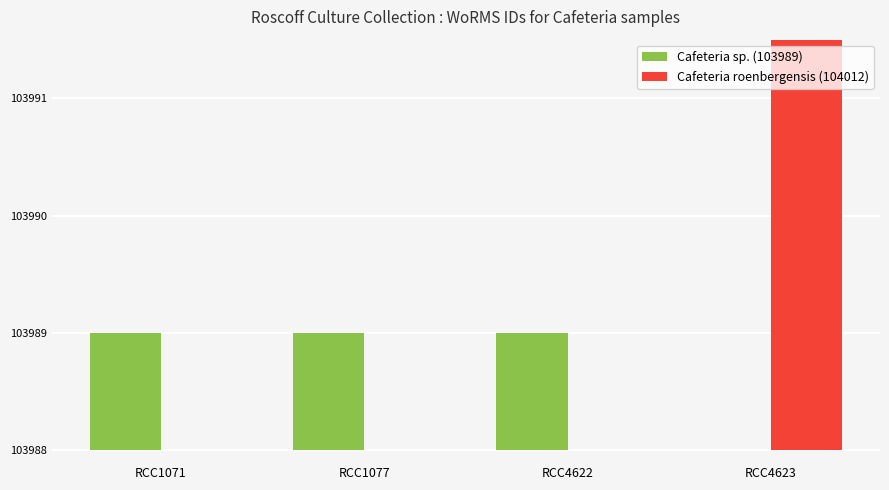

What is the total value across all series at RCC1071?

1